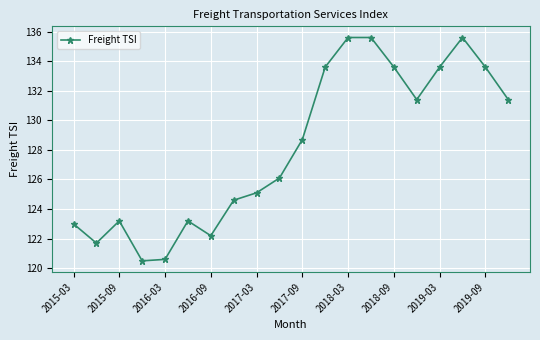

Reading left to right, extract all data points from this chart.

123.0	121.7	123.2	120.5	120.6	123.2	122.2	124.6	125.1	126.1	128.7	133.6	135.6	135.6	133.6	131.4	133.6	135.6	133.6	131.4